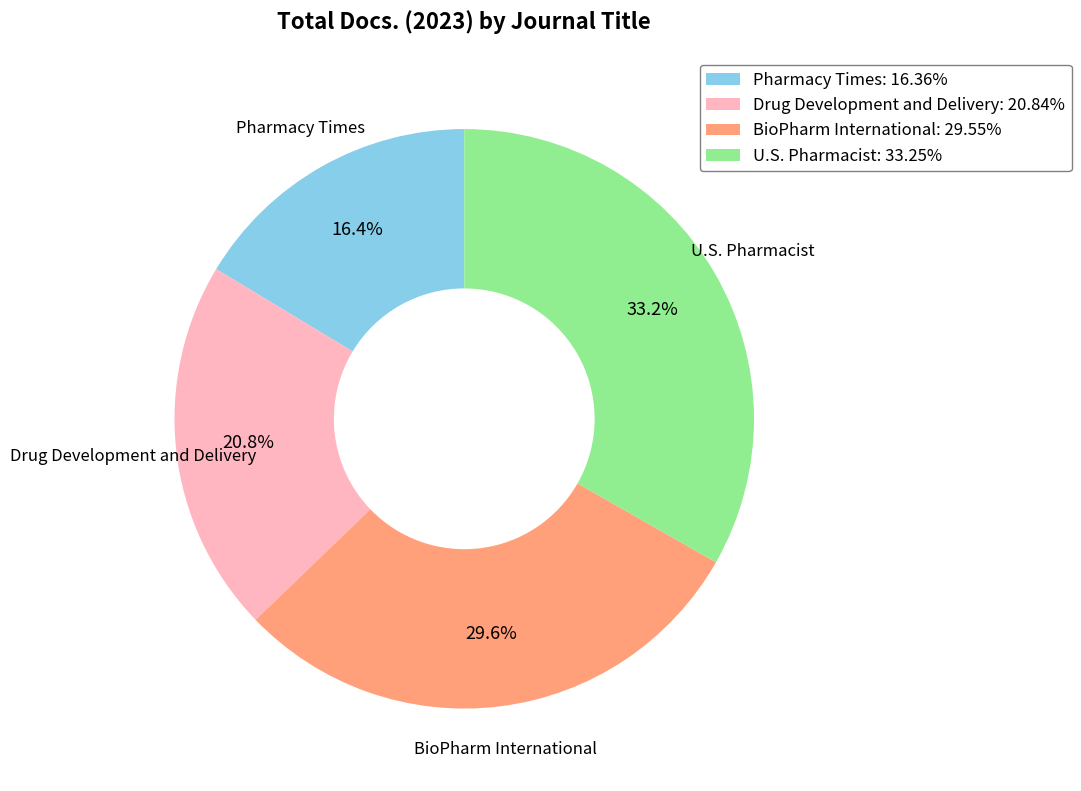

Does any single category account for the majority?

No